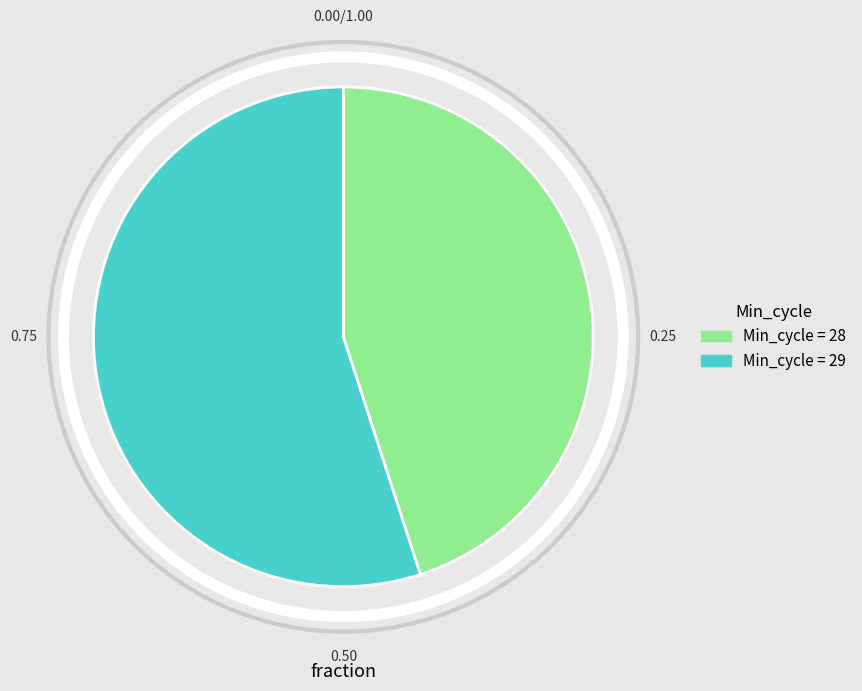

Is there any slice that represents more than half of the pie?

Yes